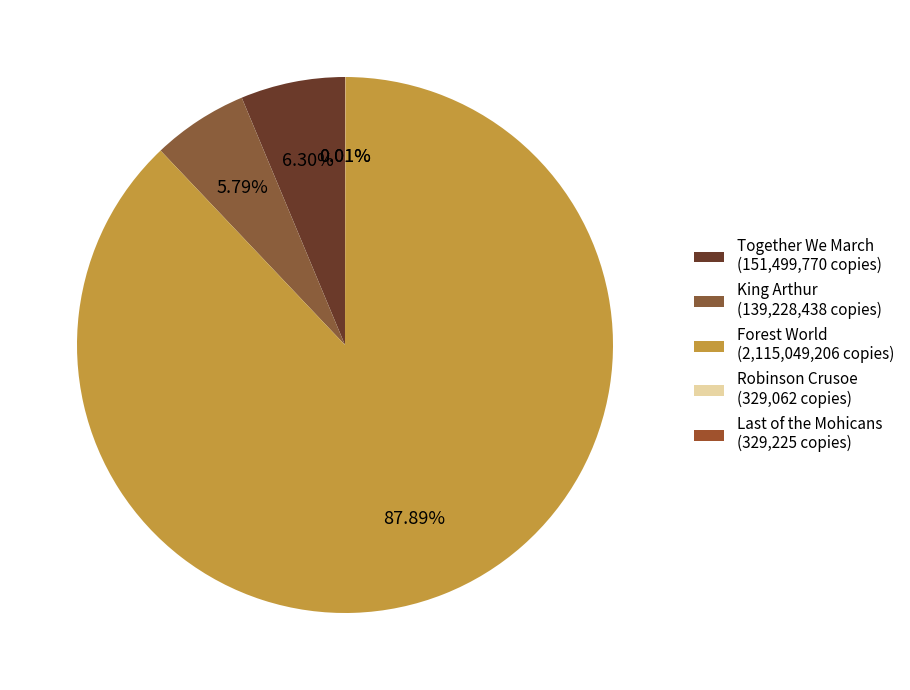

What percentage is NOT represented by Forest World?

12.1%